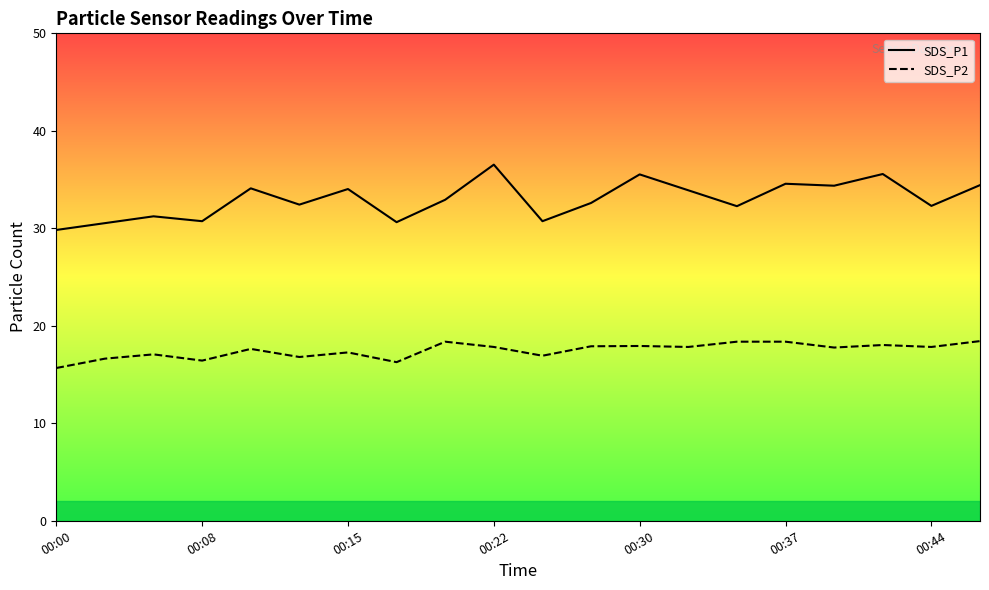

True or false: SDS_P2 has a value of 11.2 at 11.

False